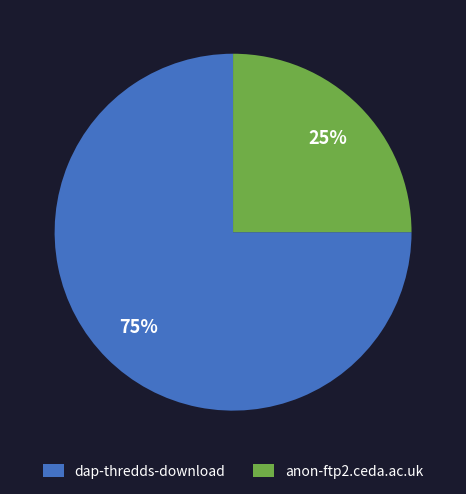

Do dap-thredds-download and anon-ftp2.ceda.ac.uk together represent more than half of the pie?

Yes